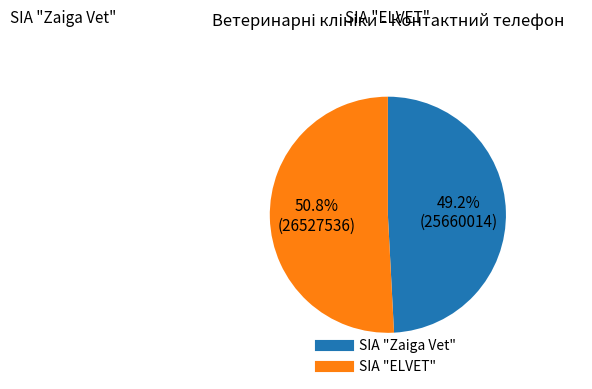

Which category has the smallest portion of the pie?

SIA "Zaiga Vet"